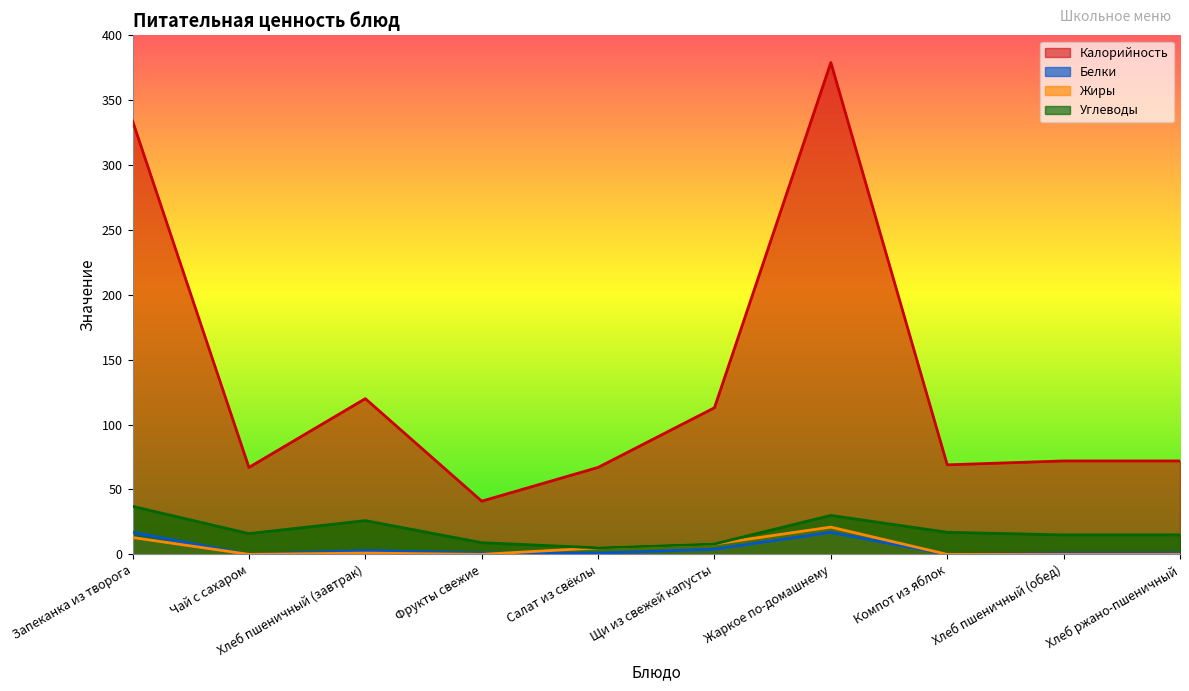

How many values in the Углеводы series exceed 16?

4